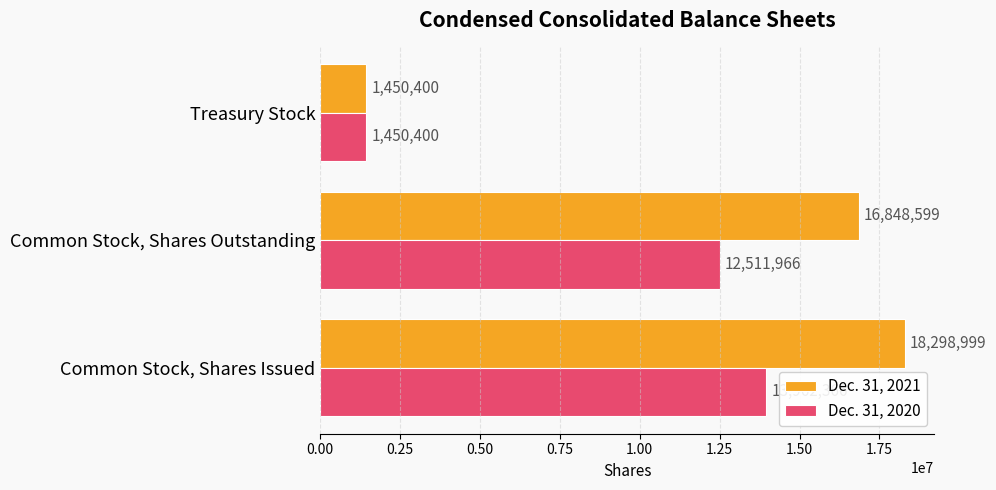

Rank the series by their maximum value, from highest to lowest.

Dec. 31, 2021, Dec. 31, 2020